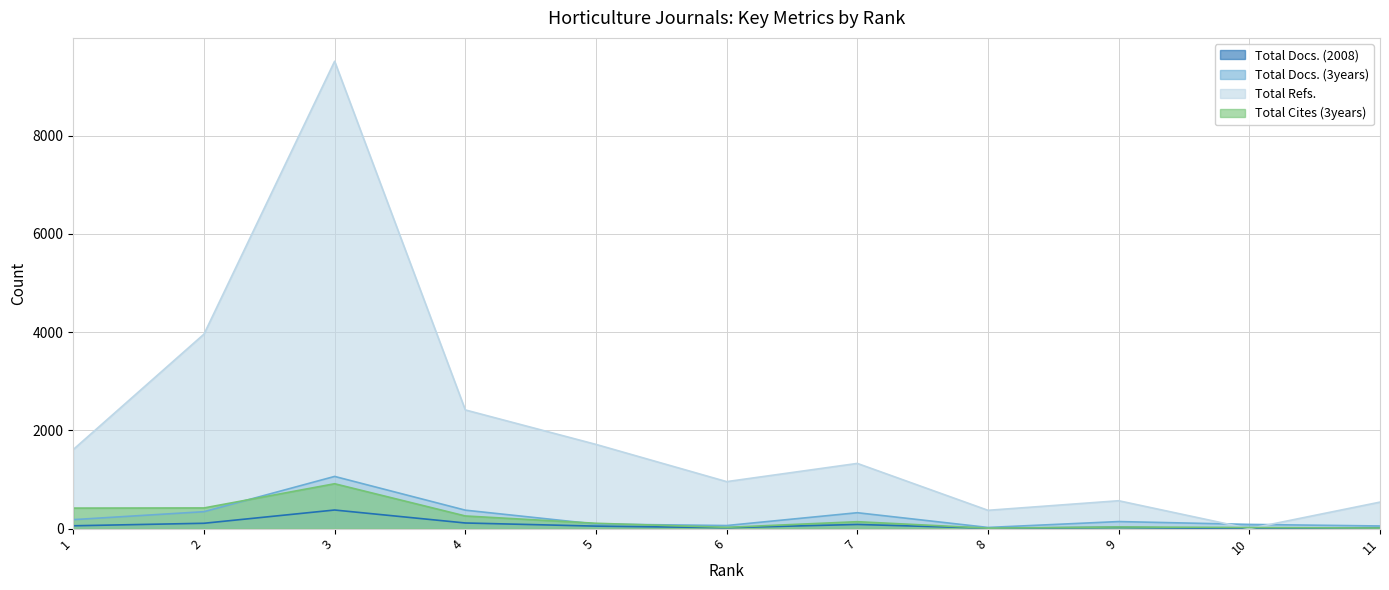

True or false: Total Cites (3years) has a value of 421 at 2.

True